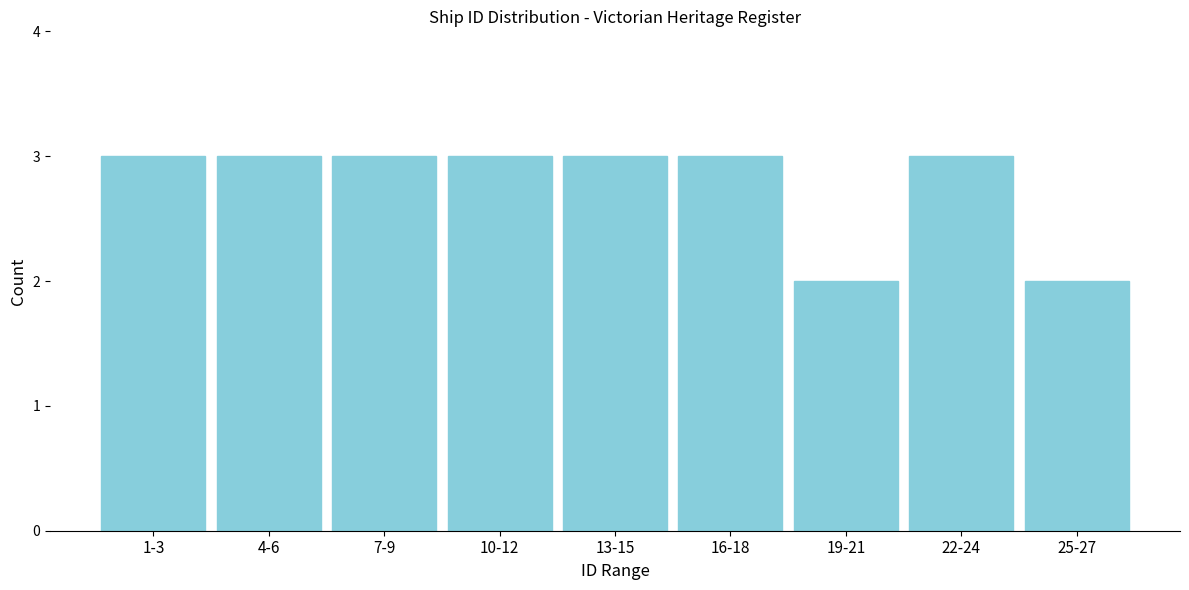

Reading left to right, transcribe all the data shown in this chart.

1-3=3	4-6=3	7-9=3	10-12=3	13-15=3	16-18=3	19-21=2	22-24=3	25-27=2